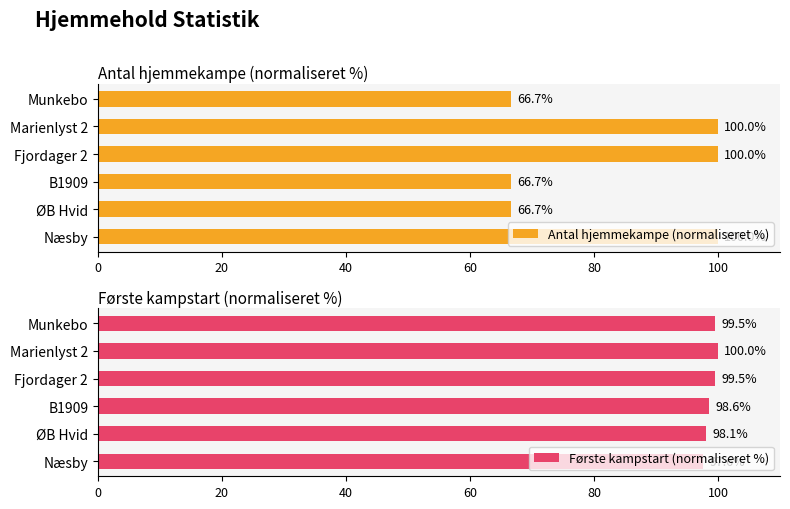

What is the difference between the maximum and second lowest values in the Antal hjemmekampe (normaliseret %) series?

33.3